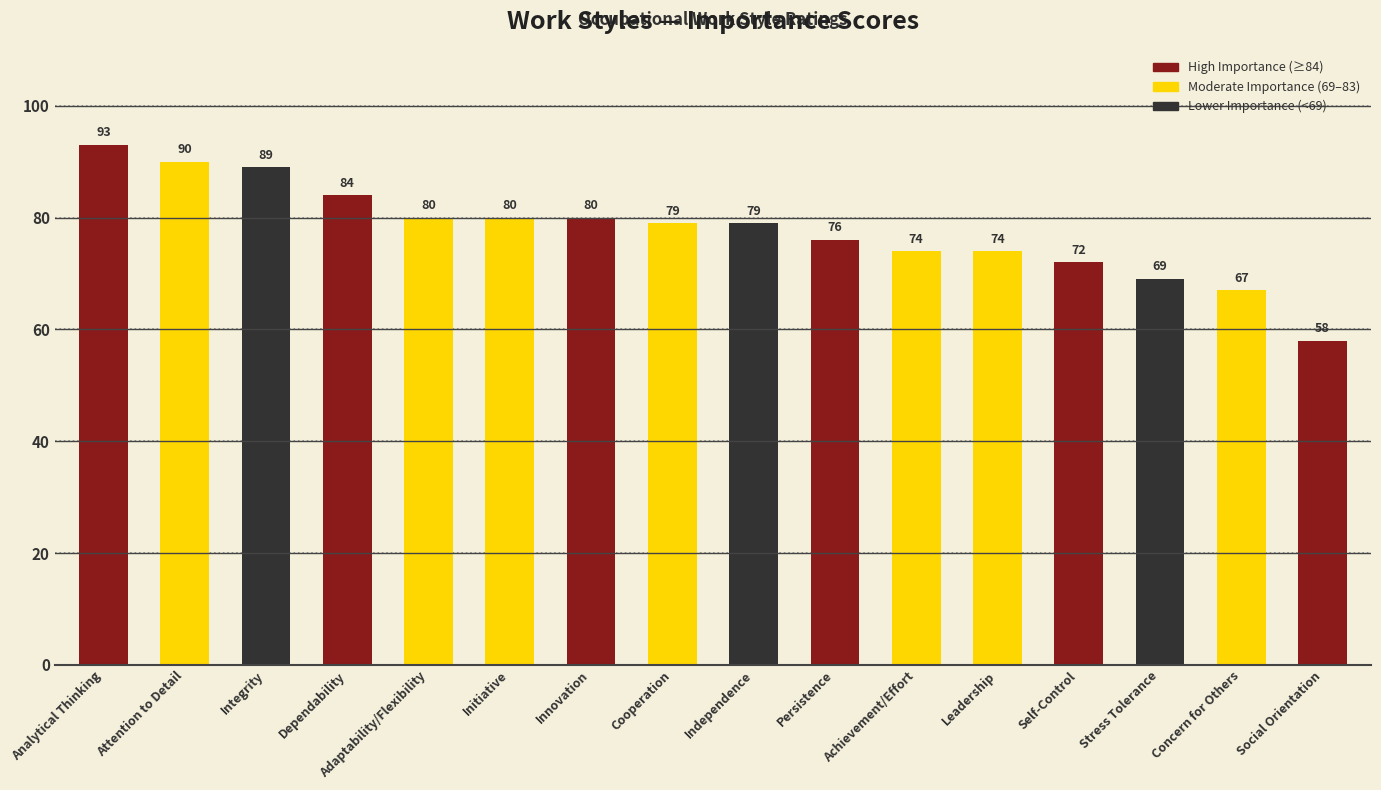

True or false: the data shows 79 at Independence.

True